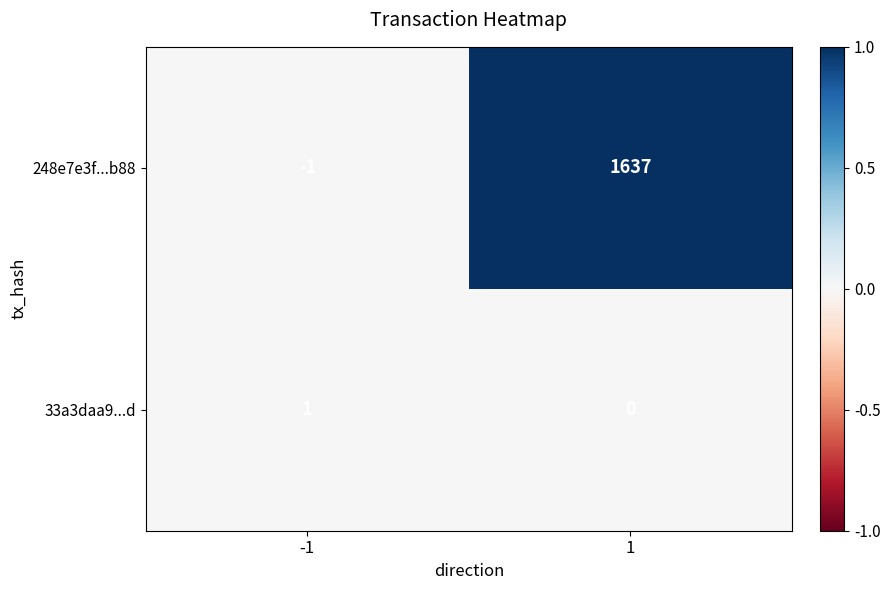

At how many categories does at least one series exceed 0?

2